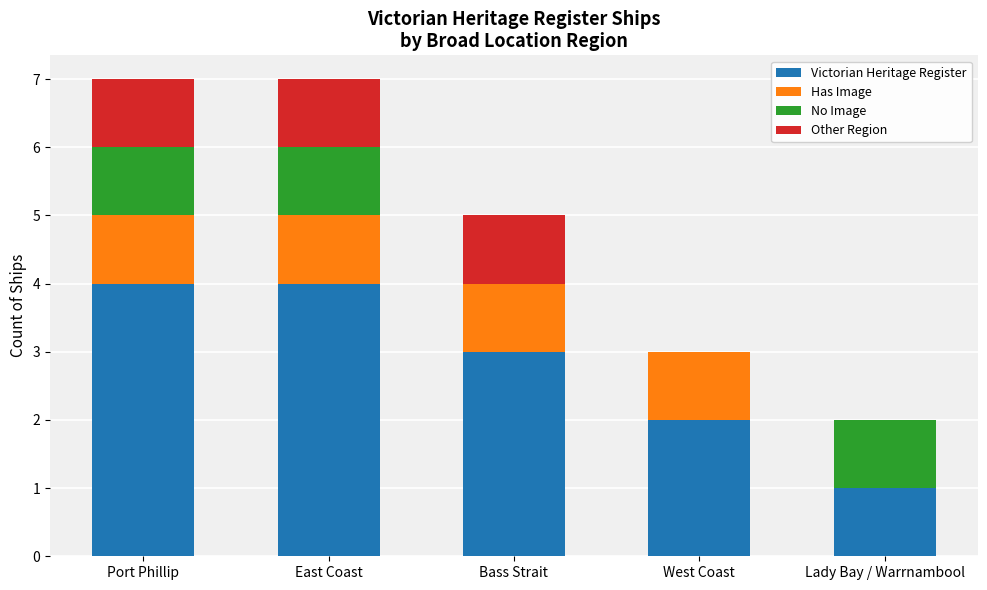

What are all the series names shown in the legend?

Victorian Heritage Register, Has Image, No Image, Other Region